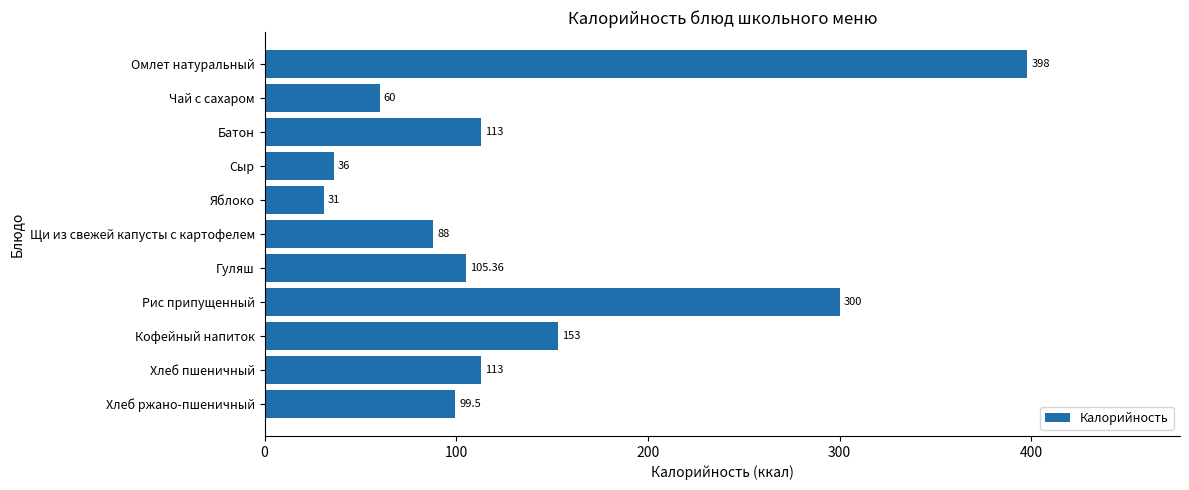

Are the bars horizontal?

Yes